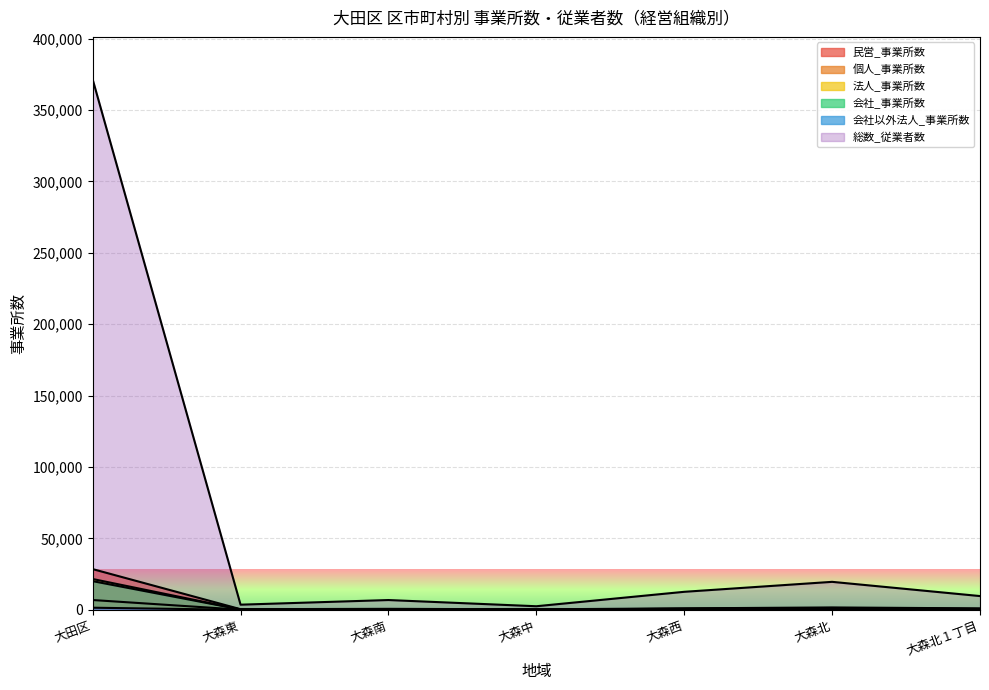

The value of 会社_事業所数 at 大森中 is 209. True or false?

True